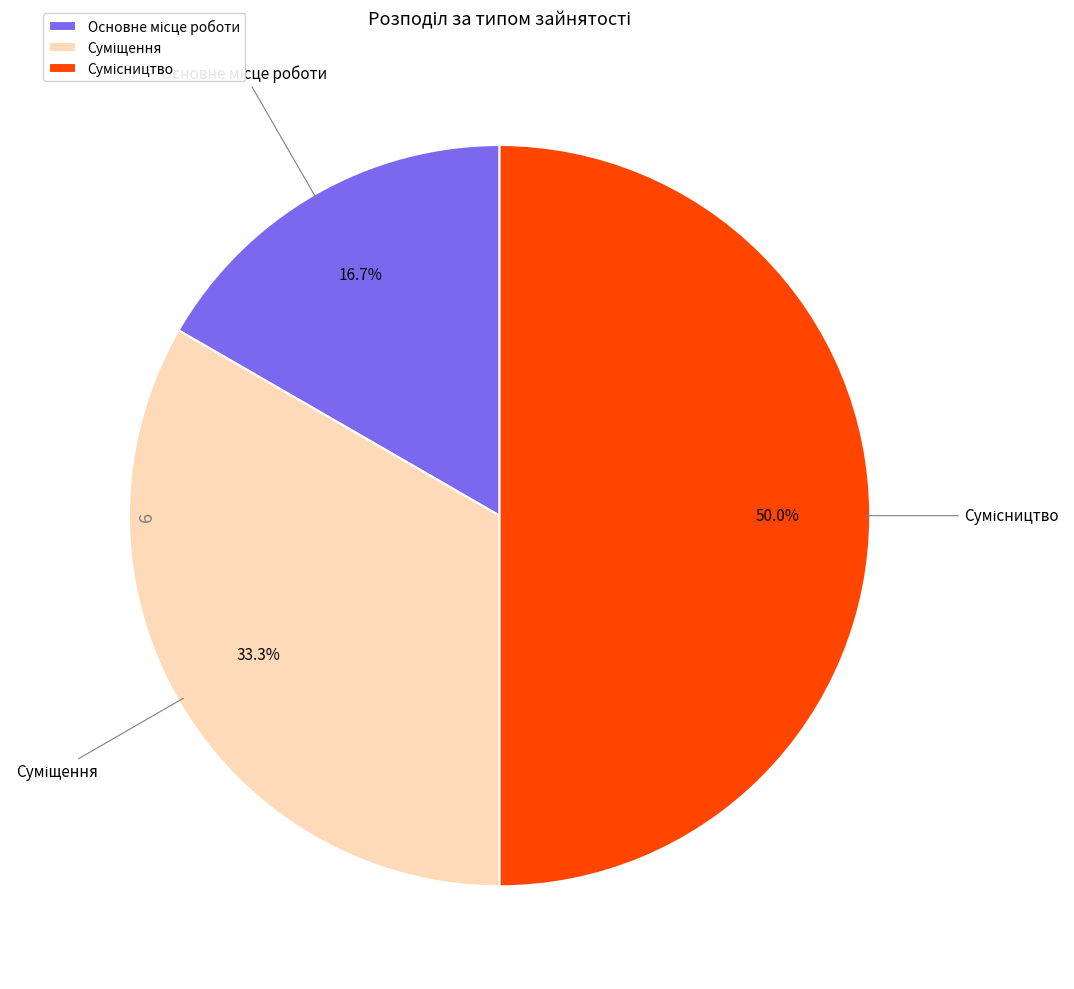

Count the number of slices in the pie.

3